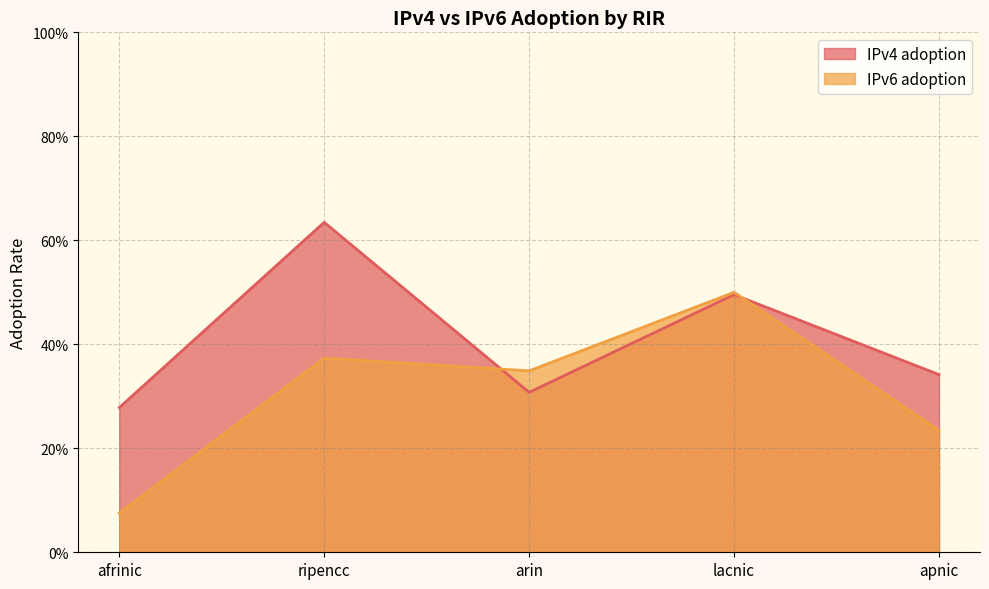

Rank the series by their maximum value, from highest to lowest.

IPv4 adoption, IPv6 adoption